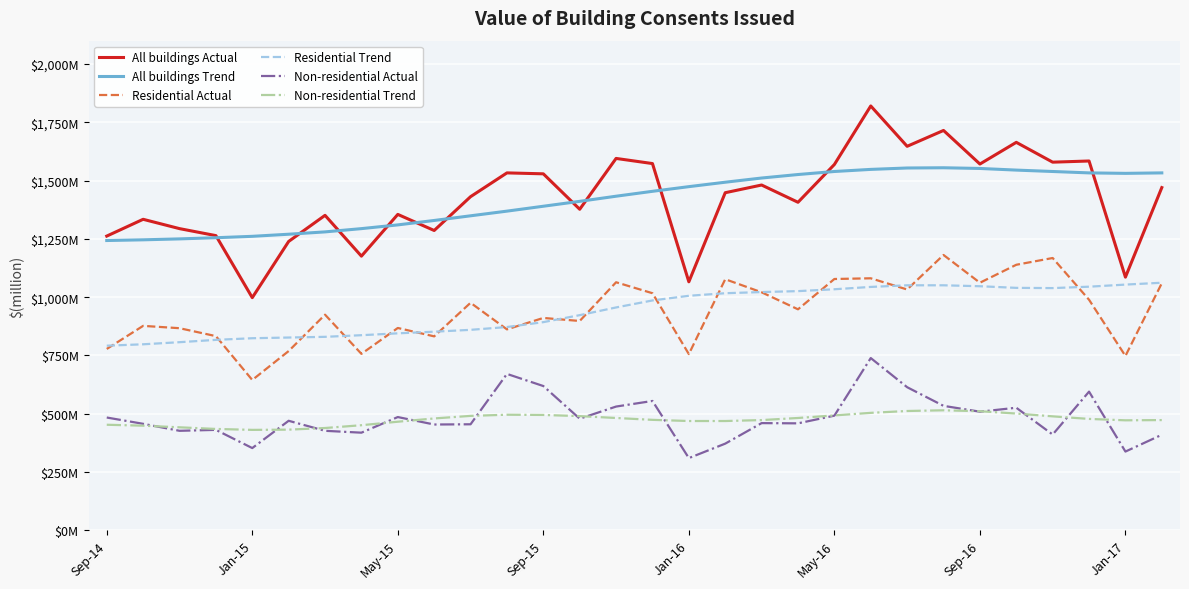

What are all the series names shown in the legend?

All buildings Actual, All buildings Trend, Residential Actual, Residential Trend, Non-residential Actual, Non-residential Trend